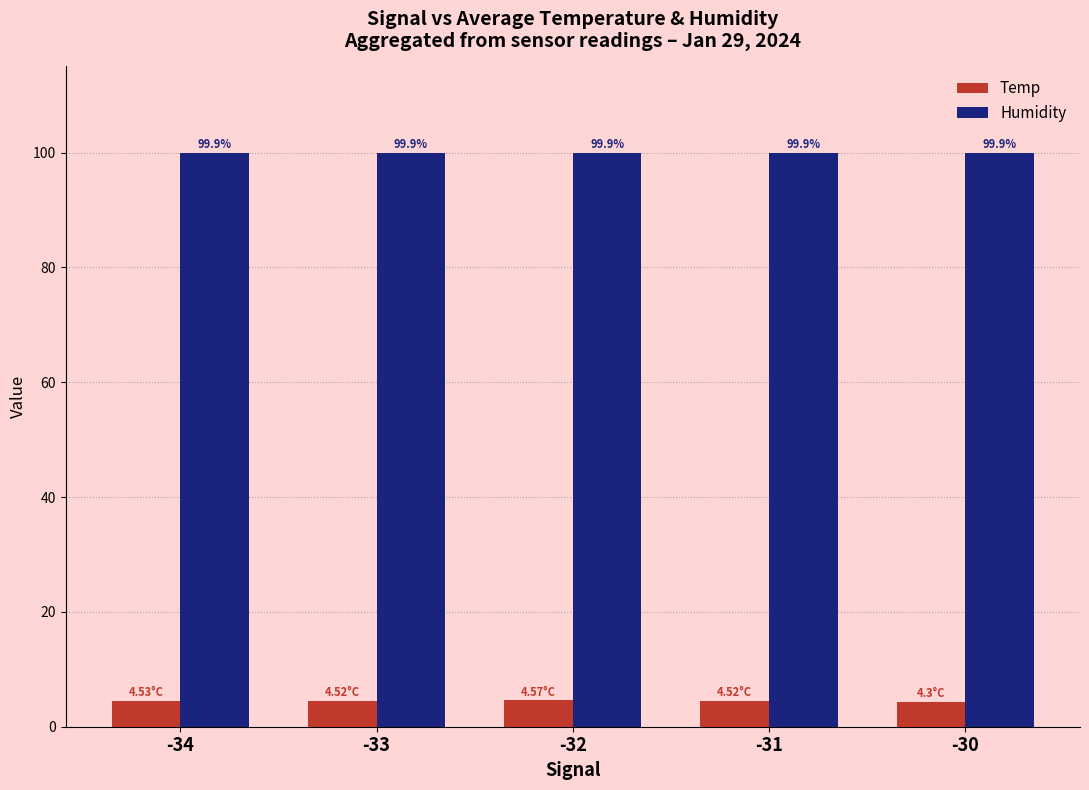

What is the sum of all Humidity values?

499.5